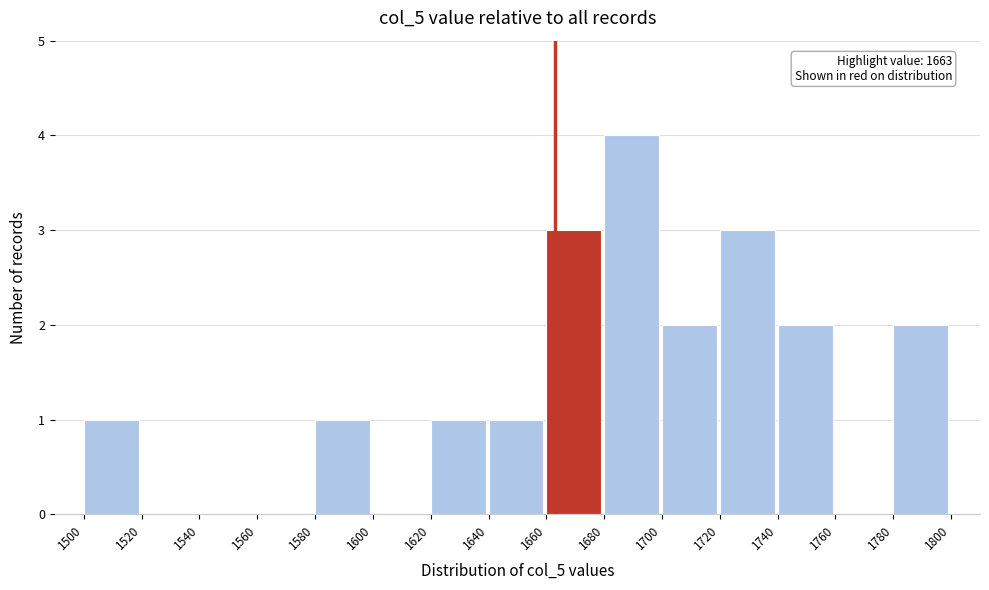

Which range on the x-axis has the tallest bar?

1680 to 1700